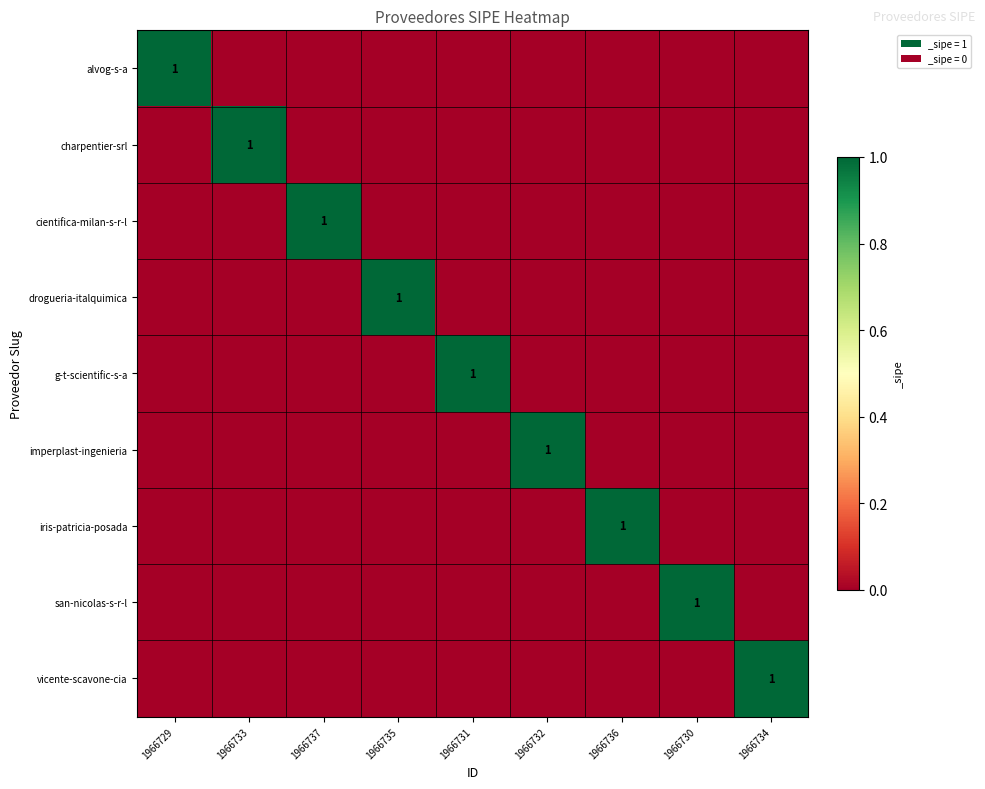

Rank the series at 1966732 from lowest to highest value.

alvog-s-a, charpentier-srl, cientifica-milan-s-r-l, drogueria-italquimica, g-t-scientific-s-a, iris-patricia-posada, san-nicolas-s-r-l, vicente-scavone-cia, imperplast-ingenieria